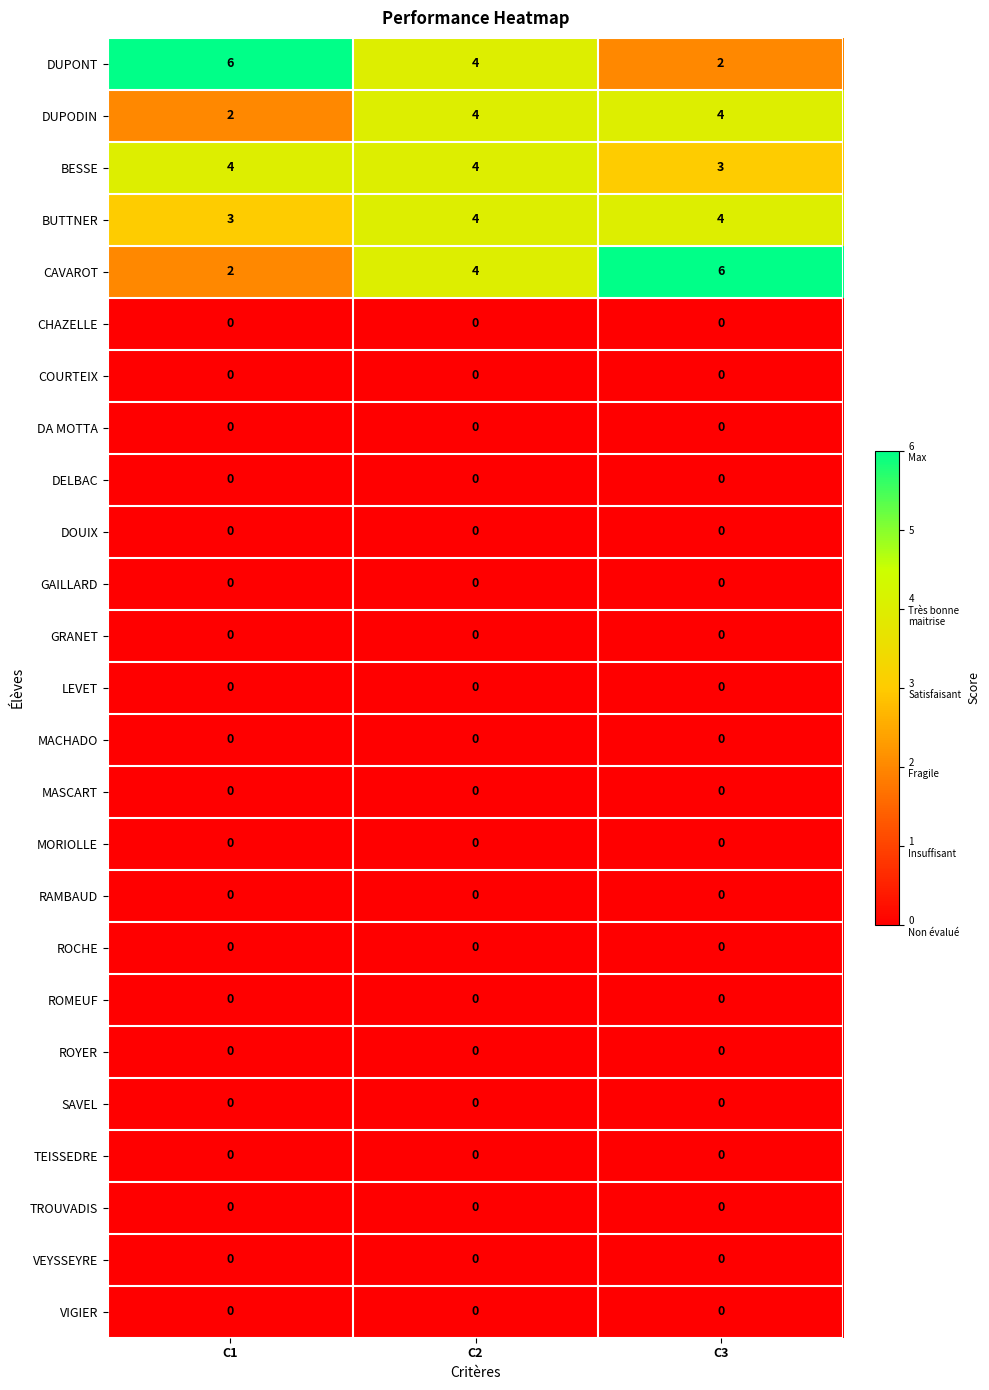

What is the maximum value shown in the chart?

6